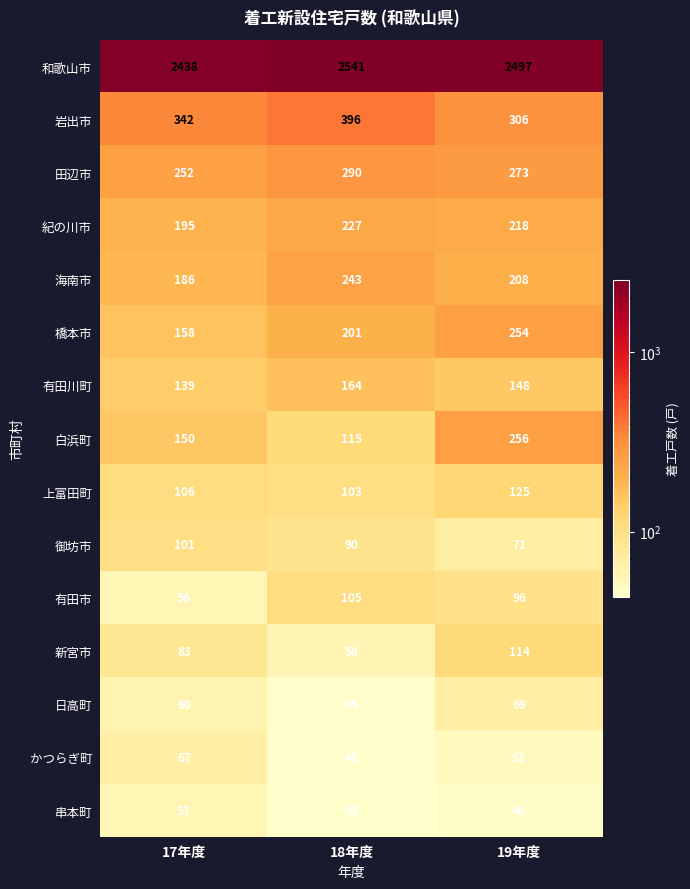

At which category is the sum across all series the highest?

19年度